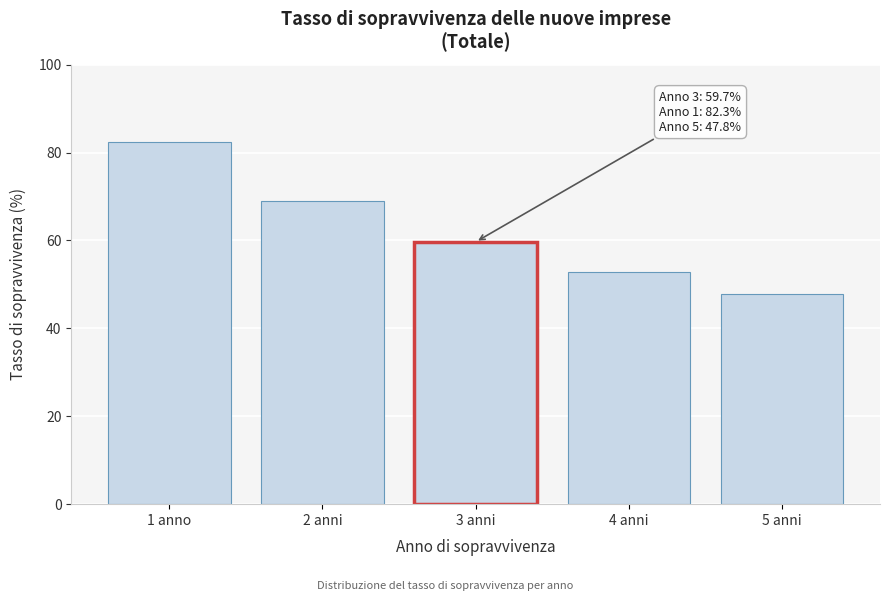

Reading right to left, list all the values displayed in this chart.

47.8	52.8	59.7	68.9	82.3